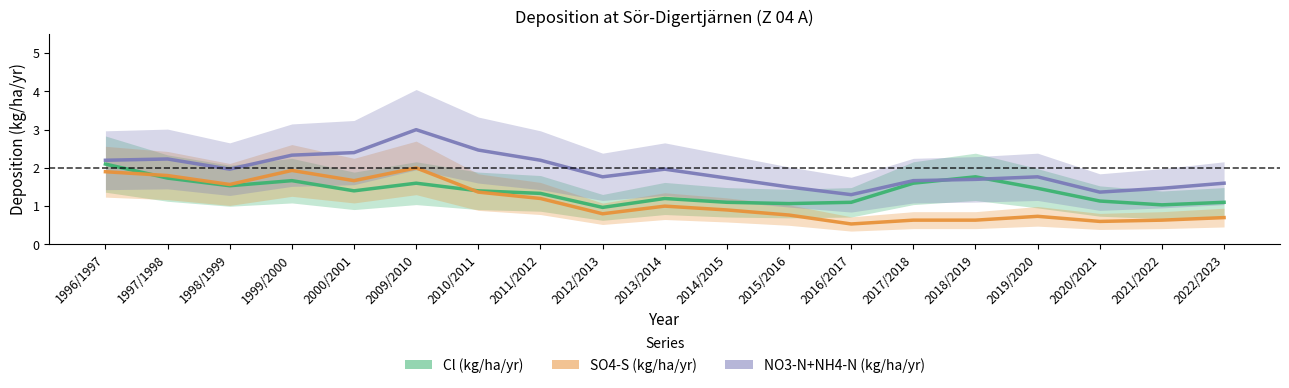

Is it true that NO3-N+NH4-N (kg/ha/yr) equals 1.5 at 2015/2016?

True